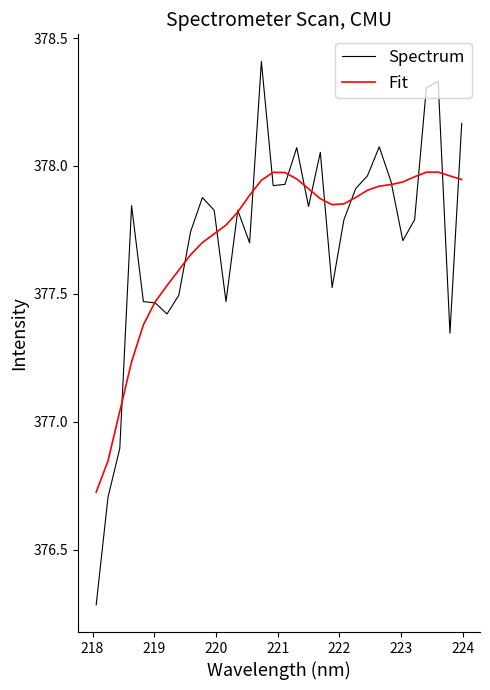

Which series has the widest spread of values?

Spectrum